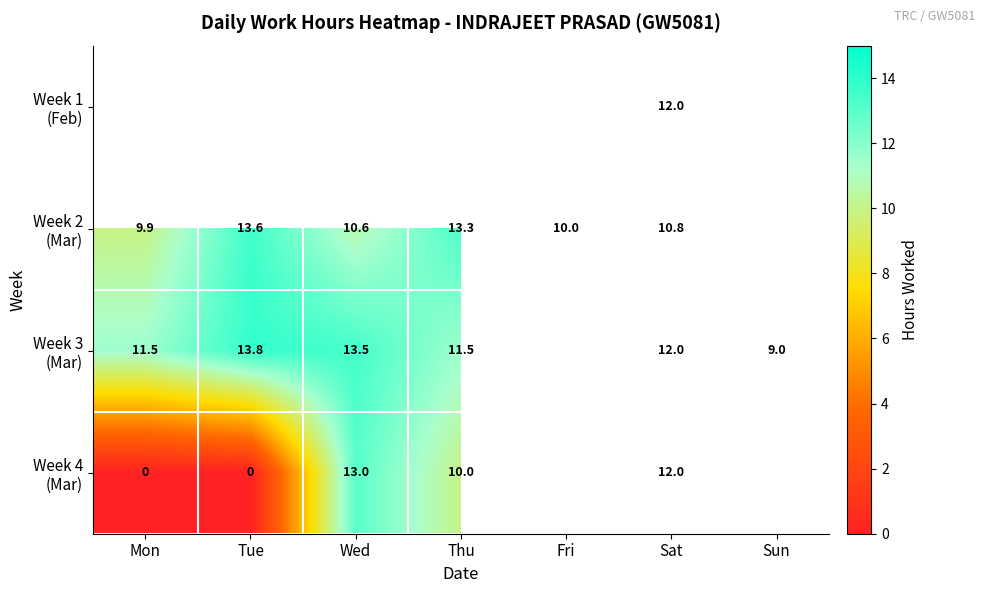

Where is Week 2 (Mar) nearest to the value 11?

Sat